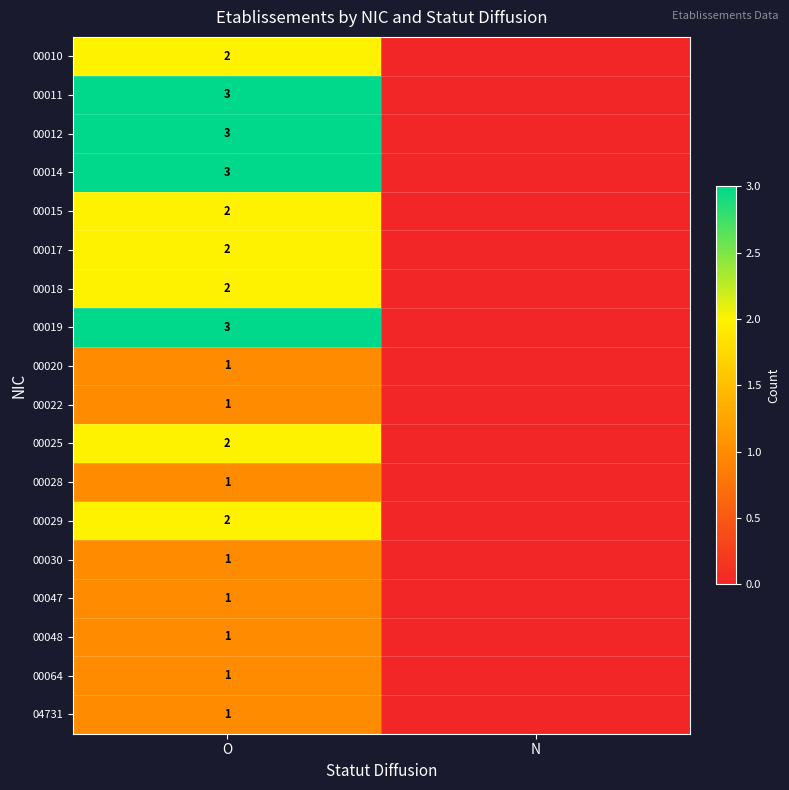

At which category does the chart reach its minimum across all series?

N